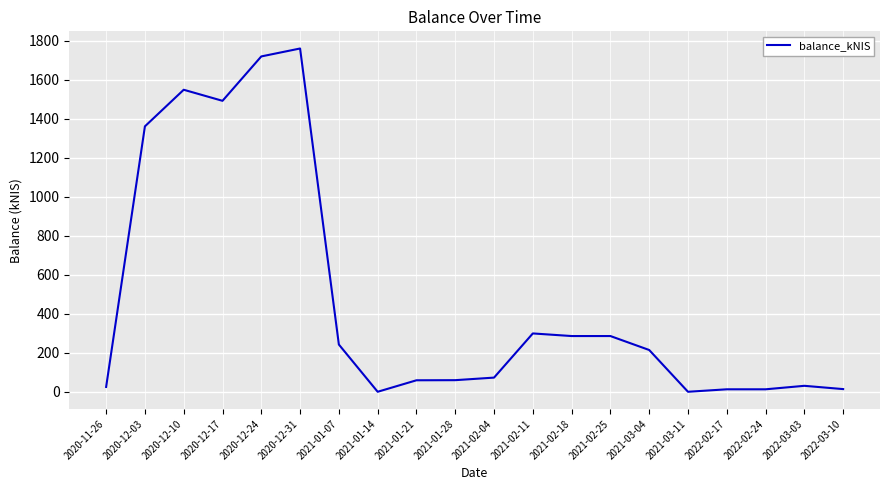

Where does the data first go above 214?

2020-12-03